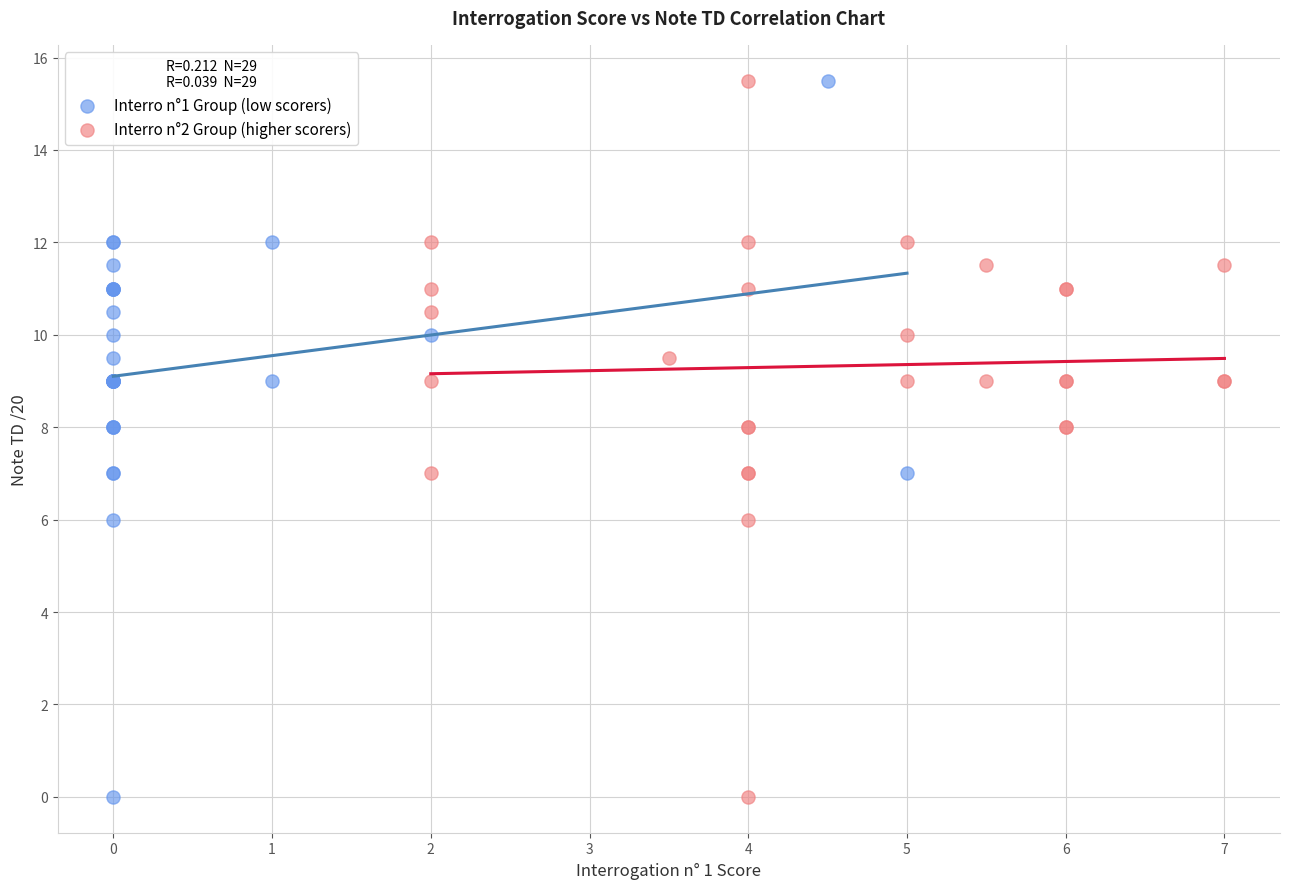

What are all the series names shown in the legend?

Interro n°1 Group (low scorers), Interro n°2 Group (higher scorers)